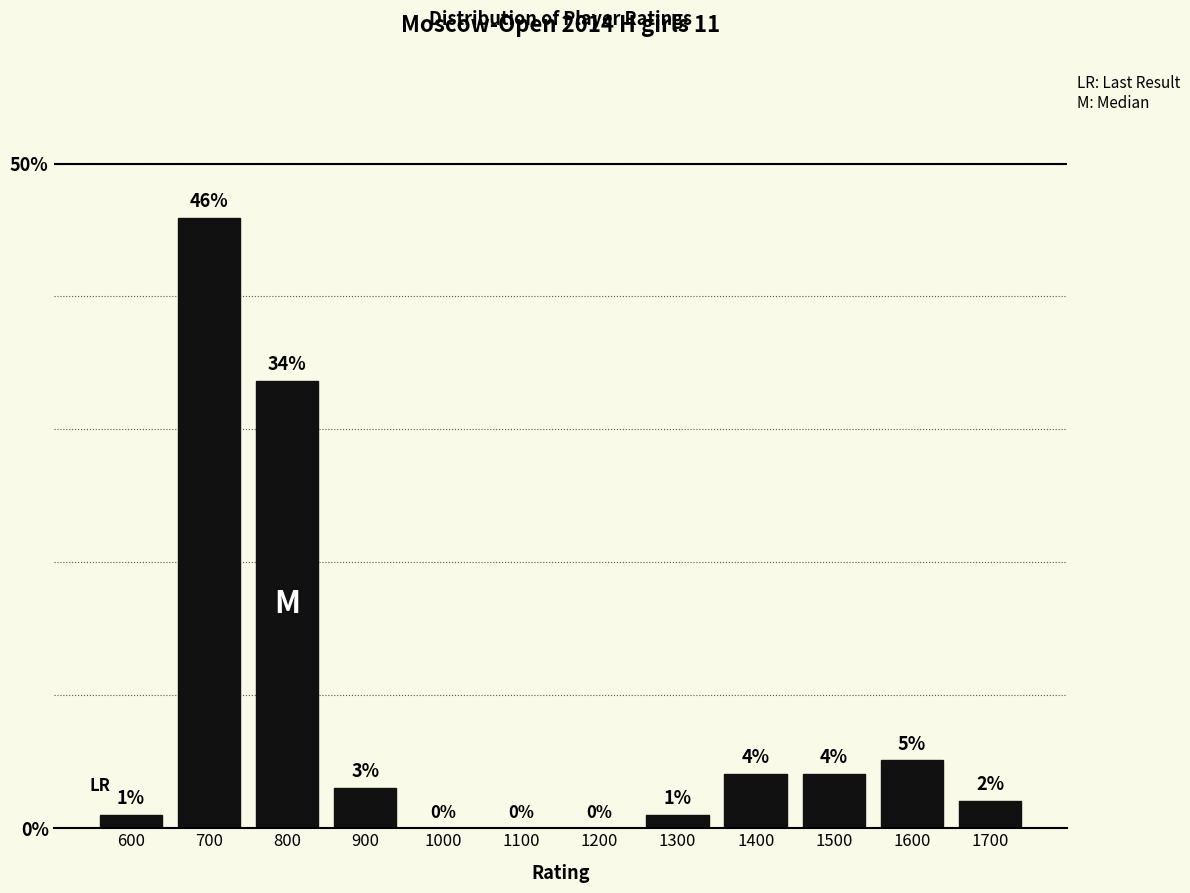

What is the greatest value displayed?

45.9